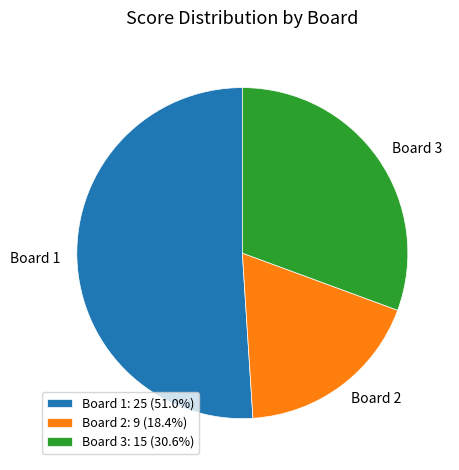

Does any single category account for the majority?

Yes